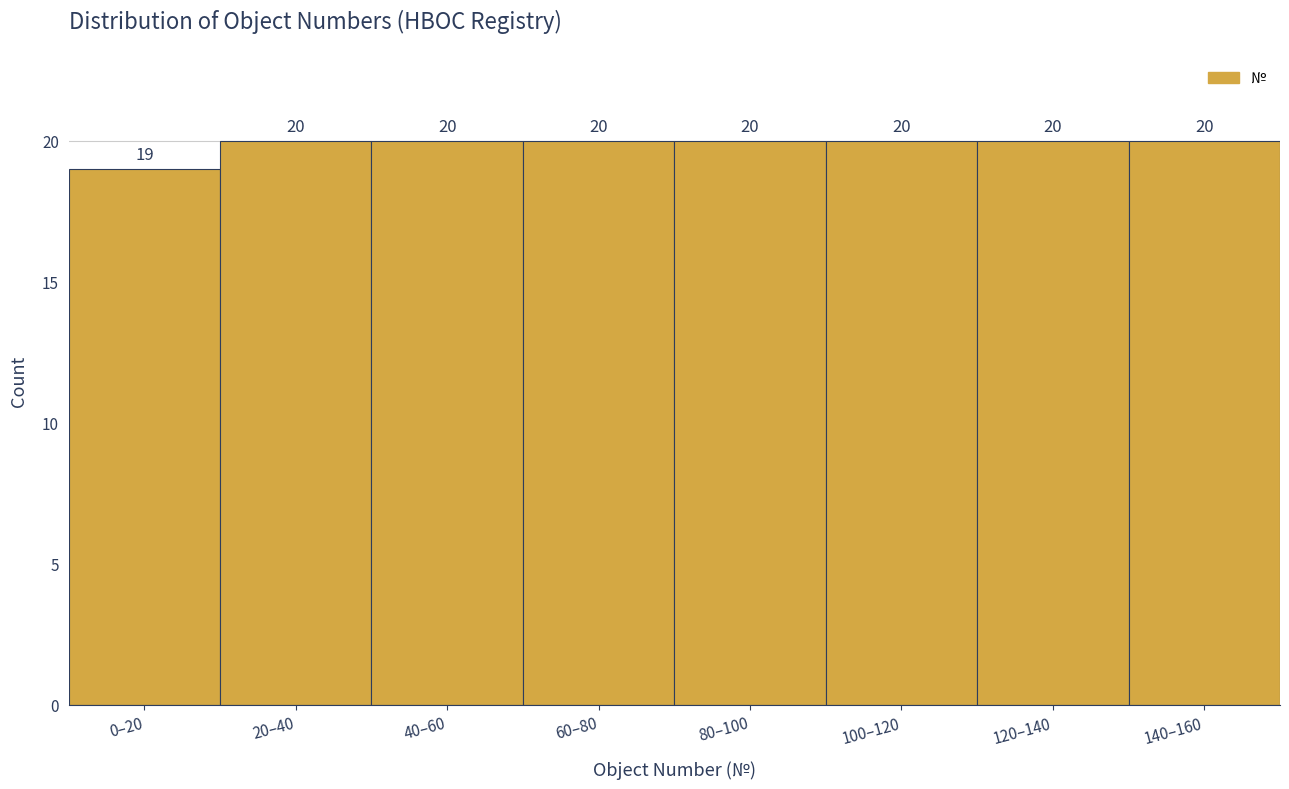

Reading left to right, what are all the values shown in this chart?

0–20=19	20–40=20	40–60=20	60–80=20	80–100=20	100–120=20	120–140=20	140–160=20